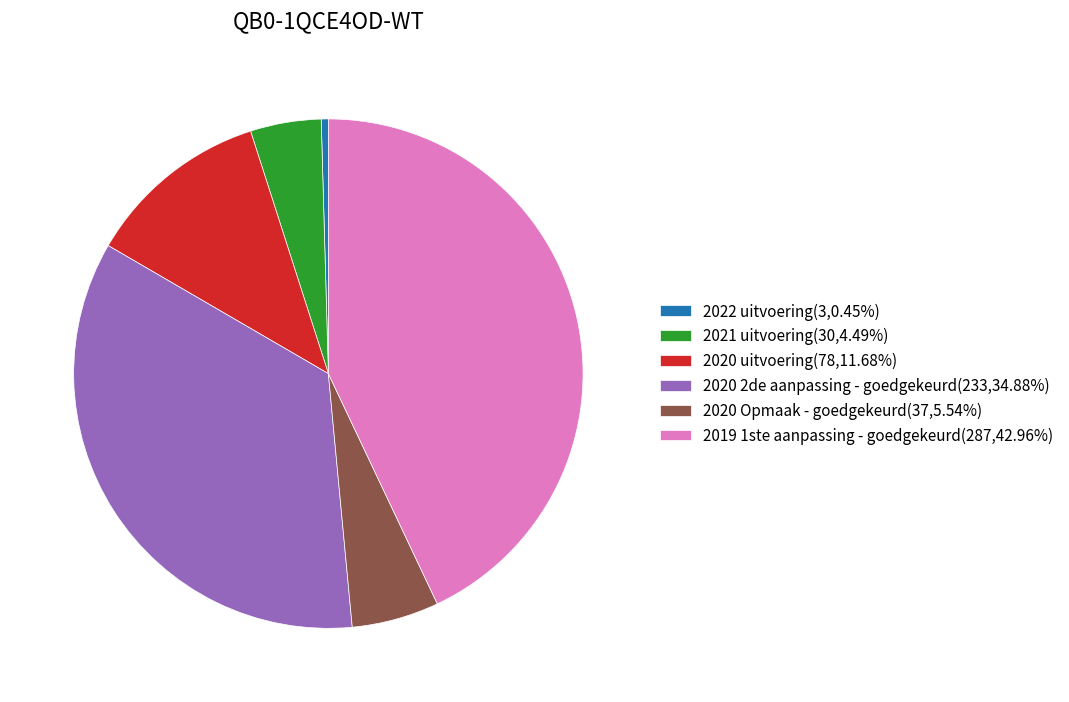

Combined, do 2019 1ste aanpassing - goedgekeurd(287,42.96%) and 2020 2de aanpassing - goedgekeurd(233,34.88%) account for over 50%?

Yes